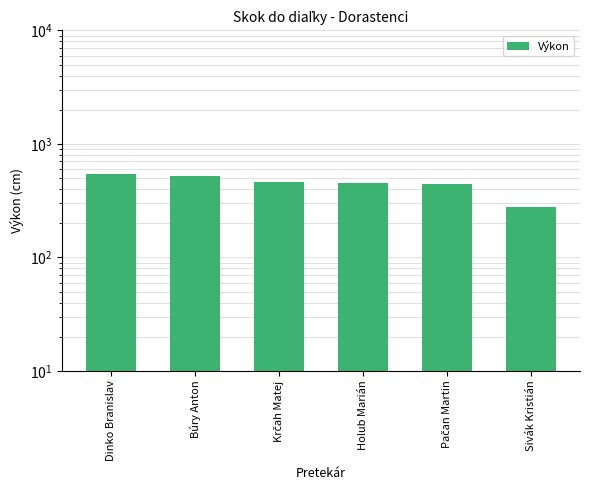

Approximately how many times larger is the value at Krčah Matej compared to Dinko Branislav?

0.8